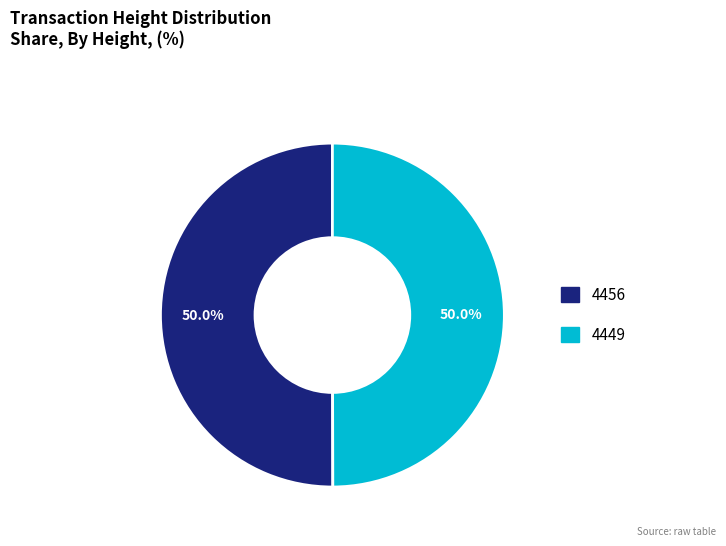

True or false: 4456 accounts for 59% of the total.

False